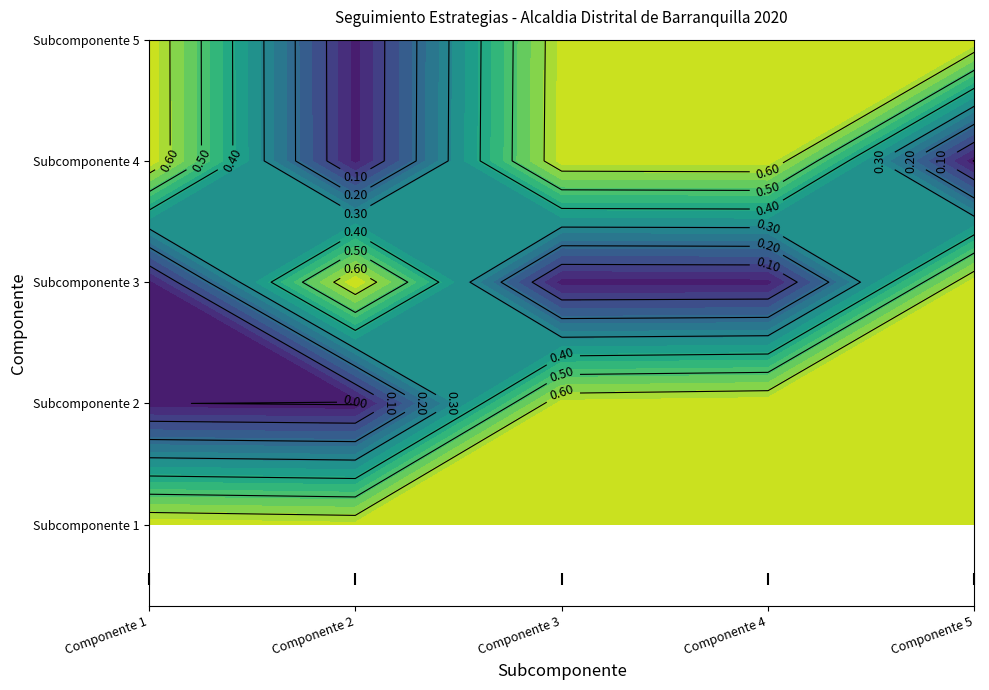

At which label does Subcomponente 1 reach its minimum?

Componente 1